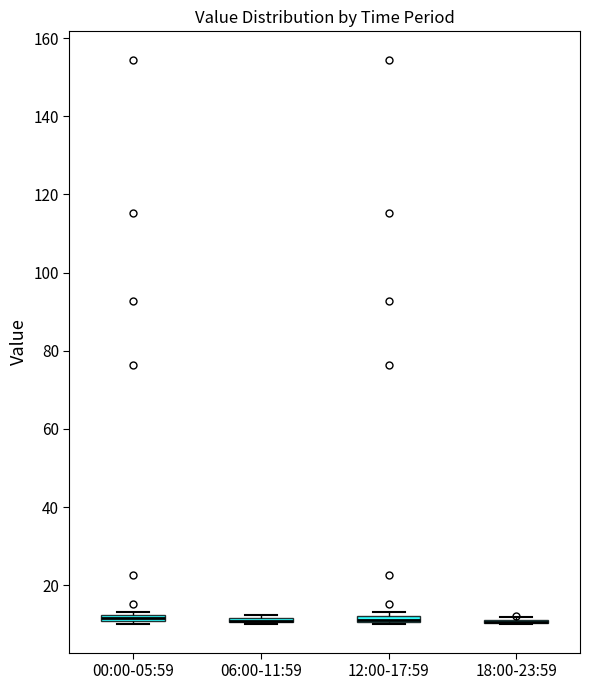

Where is the upper edge of the box for 00:00-05:59 on the y-axis? The values are not printed on the chart, so give them approximately, as read against the axis.

12